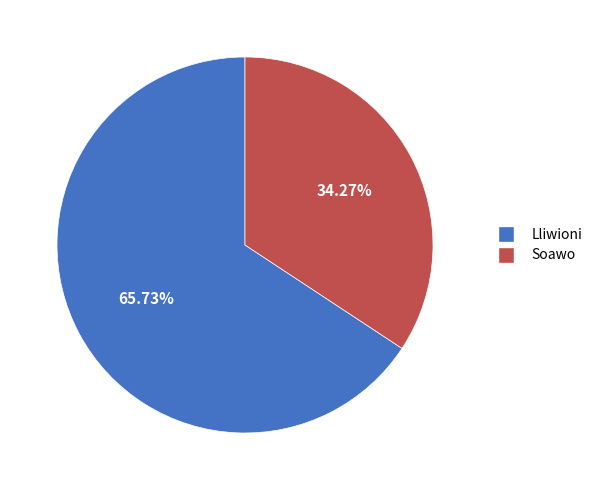

Does any single category account for the majority?

Yes